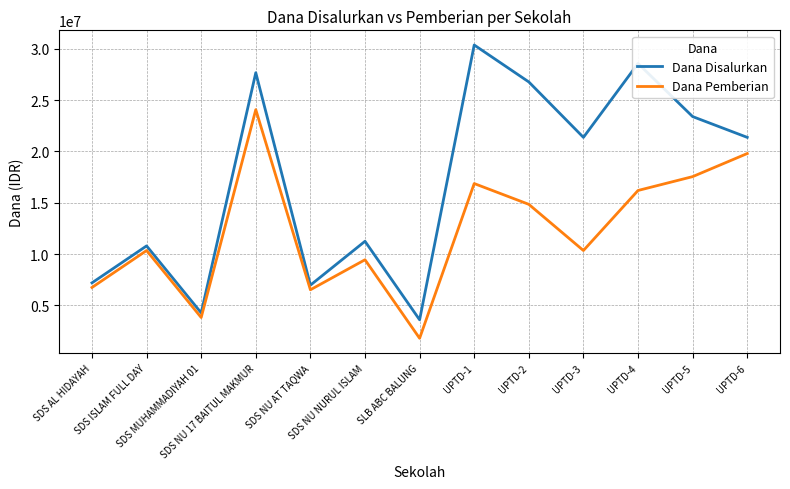

Reading left to right, what are all the values shown in this chart?

Dana Disalurkan: 7200000	10800000	4275000	27675000	6975000	11250000	3600000	30375000	26775000	21375000	28575000	23400000	21375000
Dana Pemberian: 6750000	10350000	3825000	24075000	6525000	9450000	1800000	16875000	14850000	10350000	16200000	17550000	19800000